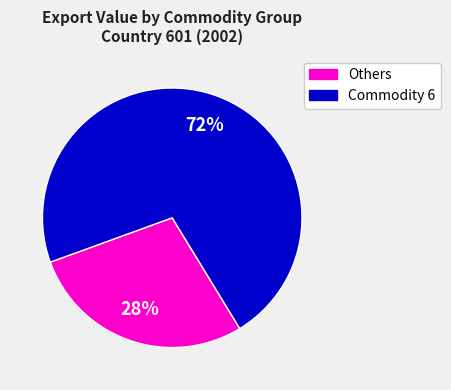

Does any single category account for the majority?

Yes